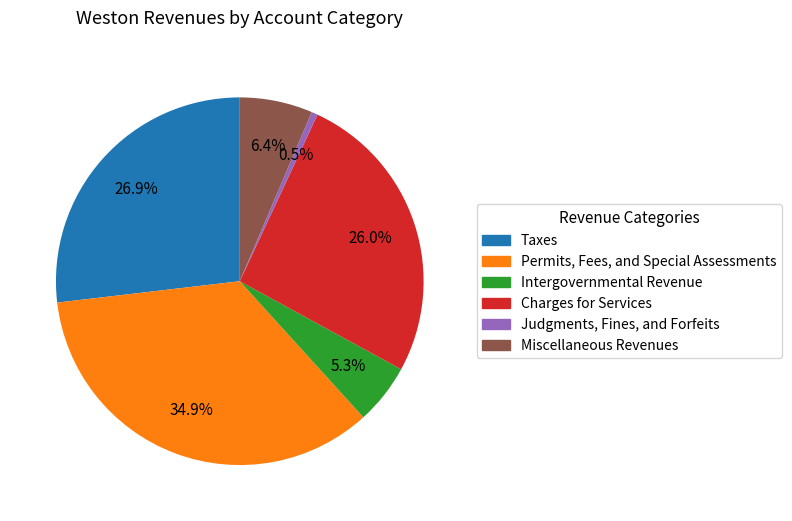

Count the number of slices in the pie.

6